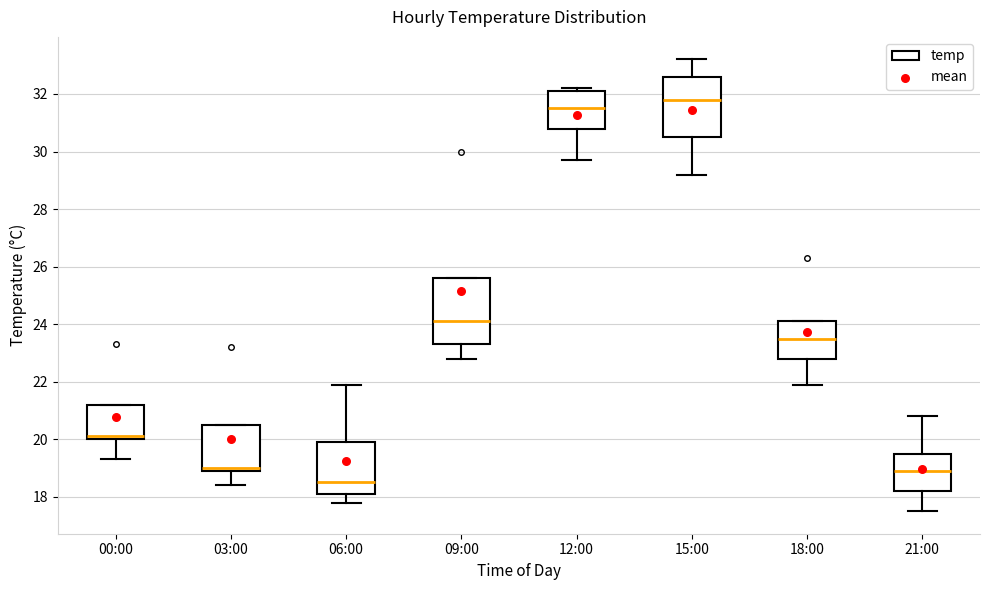

Reading left to right, read every box against the y-axis: the position of its median line, the range the box covers, and the ends of its whiskers. The values are not printed on the chart, so give them approximately, as read against the axis.

00:00: median 20.2, box 20.0 to 21.2, whiskers 19.4 to 21.2
03:00: median 19.0 (just above the box's lower edge), box 19.0 to 20.6, whiskers 18.4 to 20.6
06:00: median 18.6, box 18.2 to 20.0, whiskers 17.8 to 22.0
09:00: median 24.2, box 23.4 to 25.6, whiskers 22.8 to 25.6
12:00: median 31.6, box 30.8 to 32.2, whiskers 29.8 to 32.2 (just above the box's upper edge)
15:00: median 31.8, box 30.6 to 32.6, whiskers 29.2 to 33.2
18:00: median 23.6, box 22.8 to 24.2, whiskers 22.0 to 24.2
21:00: median 19.0, box 18.2 to 19.6, whiskers 17.6 to 20.8